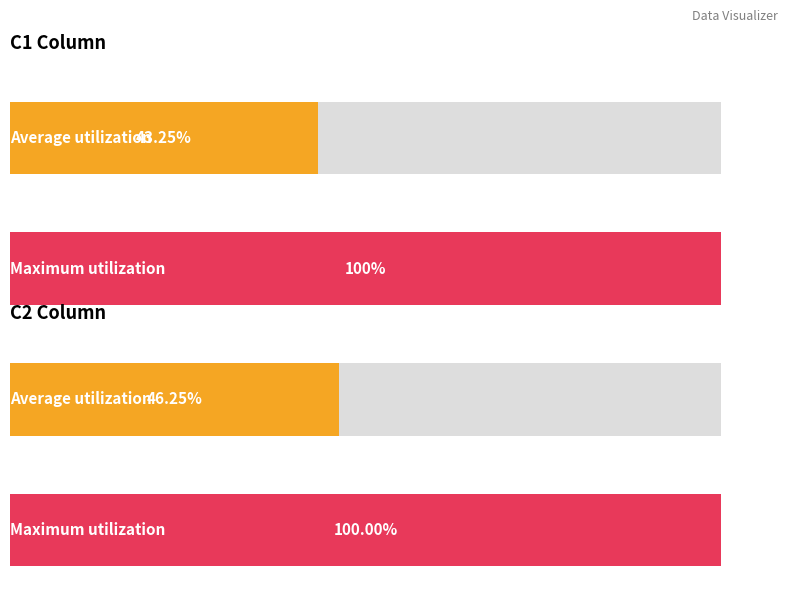

The value of C1 at 10 is 5. True or false?

False